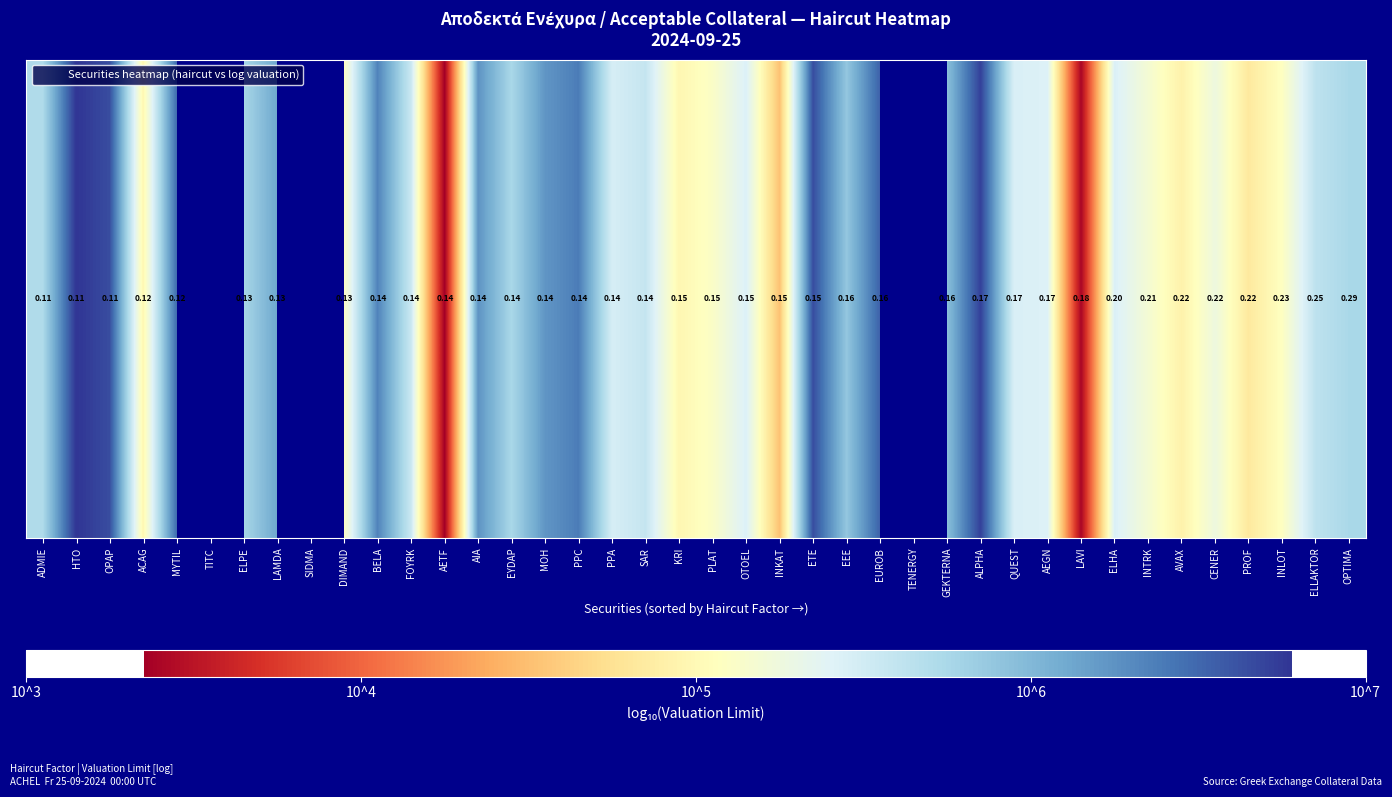

How many values exceed 5?

30